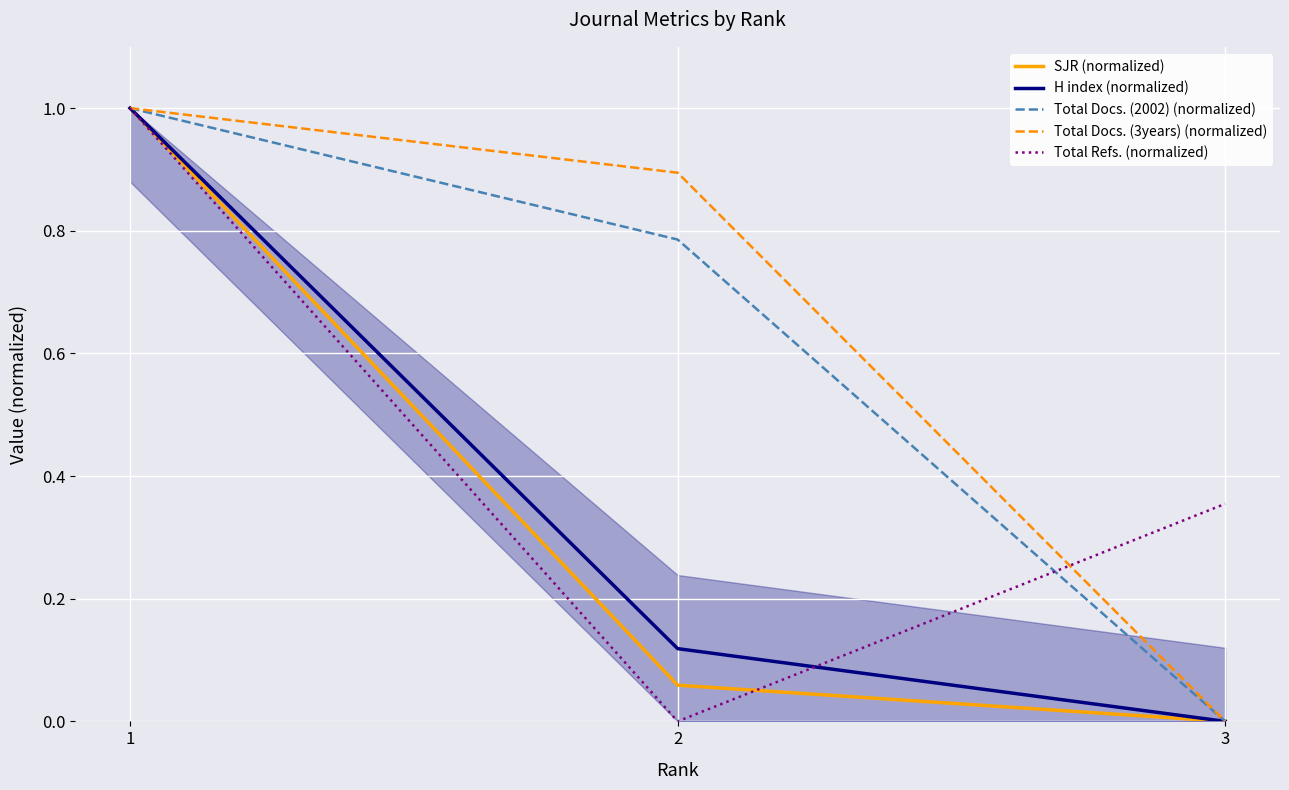

What is the maximum value for H index (normalized)?

1.0